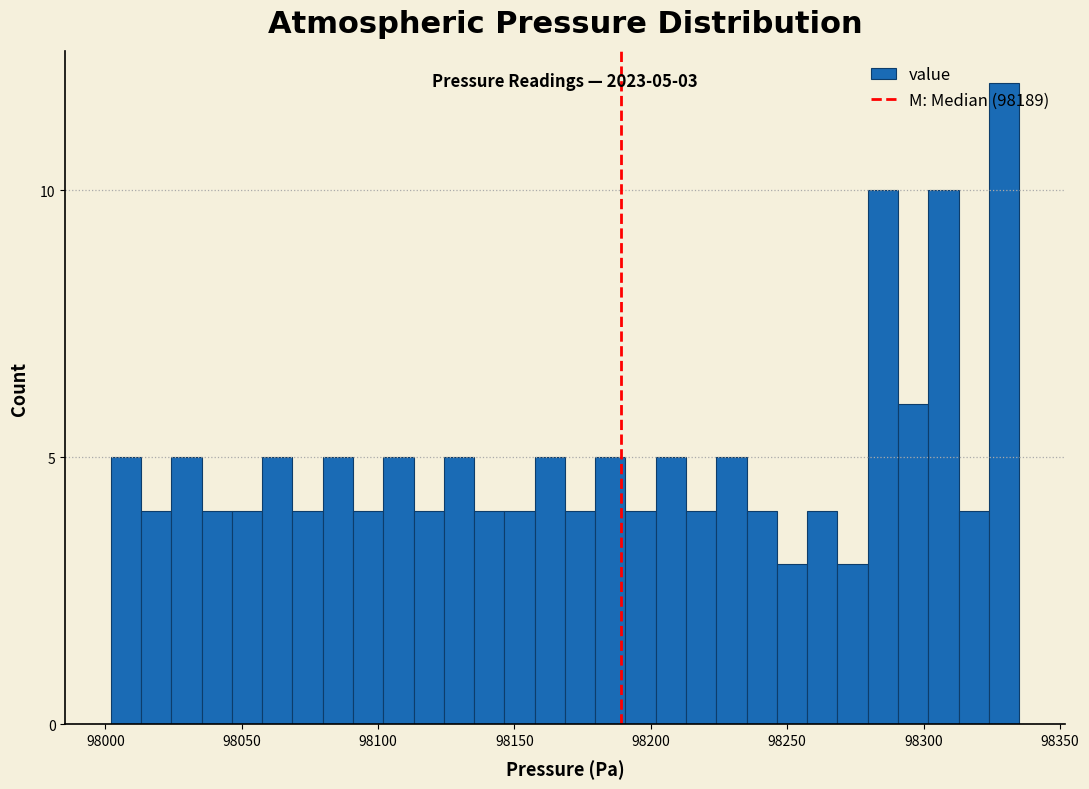

Read against the x-axis, roughly where is the centre of the tallest bar?

98330